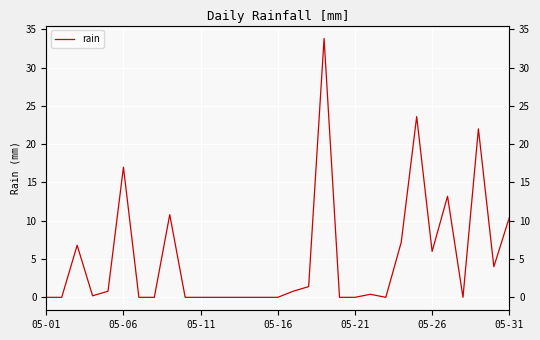

What is the sum of all values?

158.4